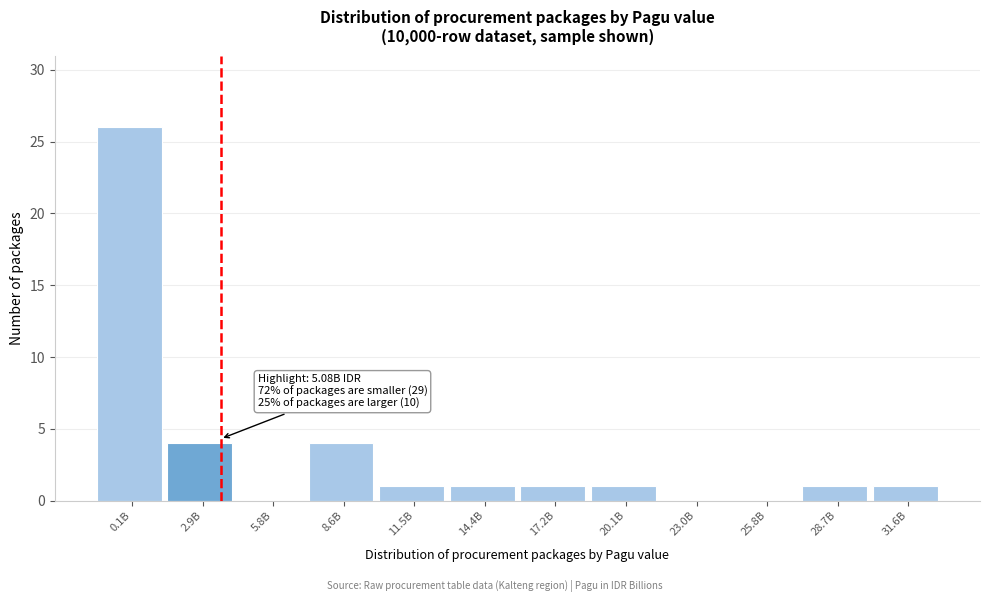

Reading right to left, what are all the values shown in this chart?

31.6B=1	28.7B=1	25.8B=0	23.0B=0	20.1B=1	17.2B=1	14.4B=1	11.5B=1	8.6B=4	5.8B=0	2.9B=4	0.1B=26